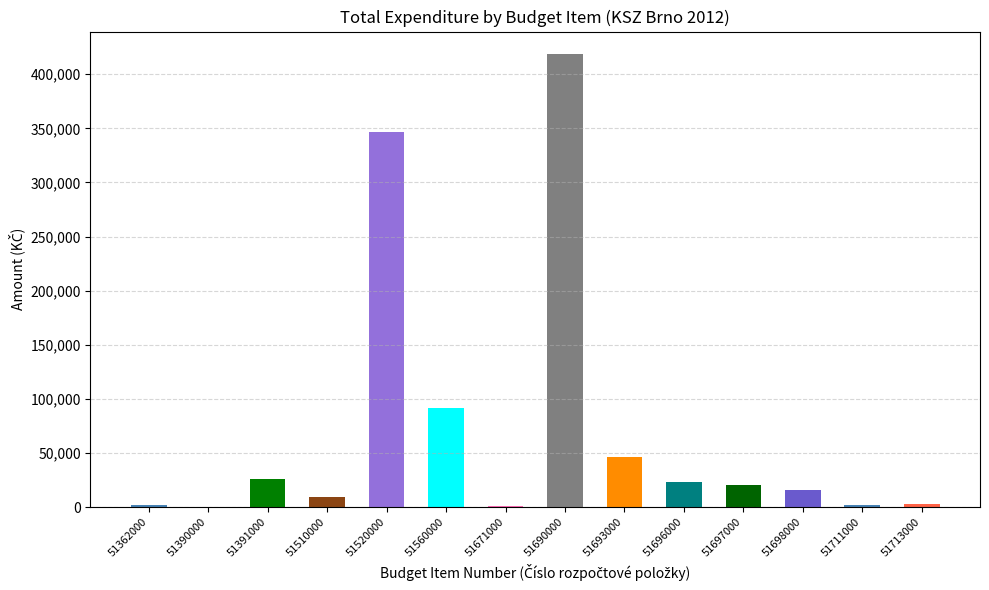

How many data points are above 20291?

7